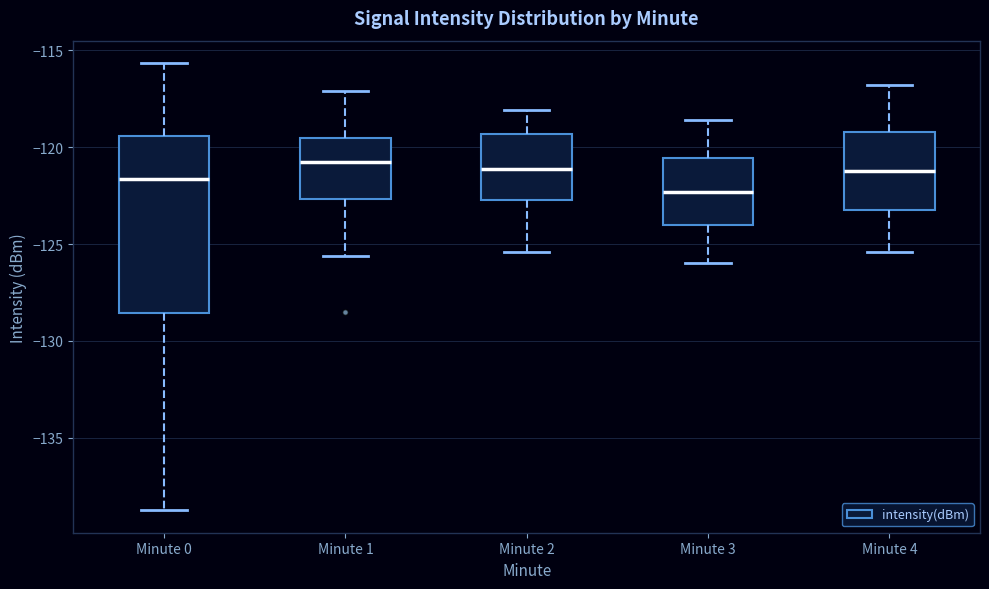

Reading left to right, transcribe this box plot: for each box, give where its median line is, the range the box spans, and where its two whiskers end, as read against the y-axis. The values are not printed on the chart, so give them approximately, as read against the axis.

Minute 0: median -121.5, box -128.5 to -119.5, whiskers -138.5 to -115.5
Minute 1: median -121.0, box -122.5 to -119.5, whiskers -125.5 to -117.0
Minute 2: median -121.0, box -122.5 to -119.5, whiskers -125.5 to -118.0
Minute 3: median -122.5, box -124.0 to -120.5, whiskers -126.0 to -118.5
Minute 4: median -121.0, box -123.0 to -119.0, whiskers -125.5 to -117.0